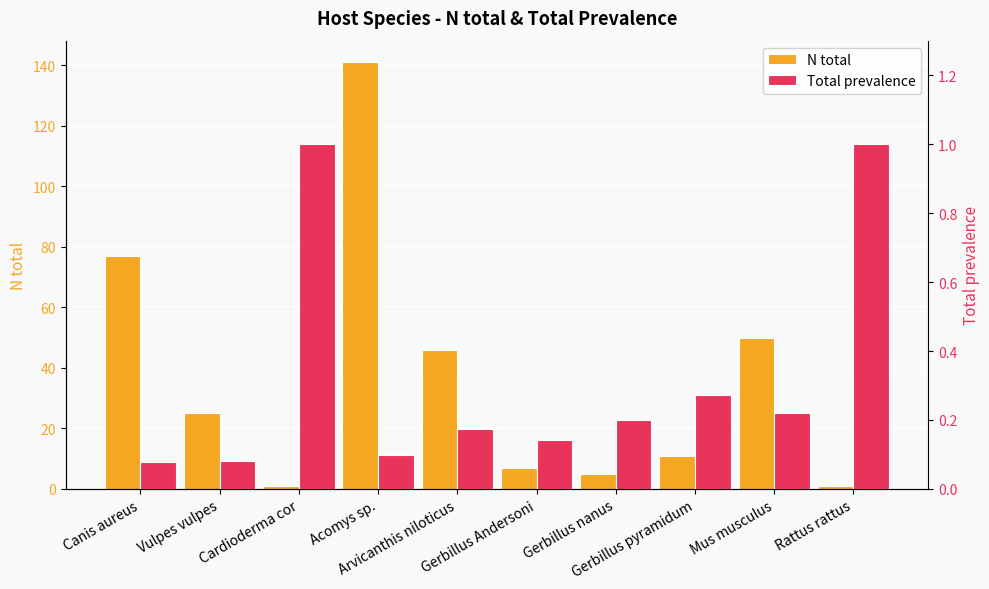

Rank the series by their maximum value, from highest to lowest.

N total, Total prevalence